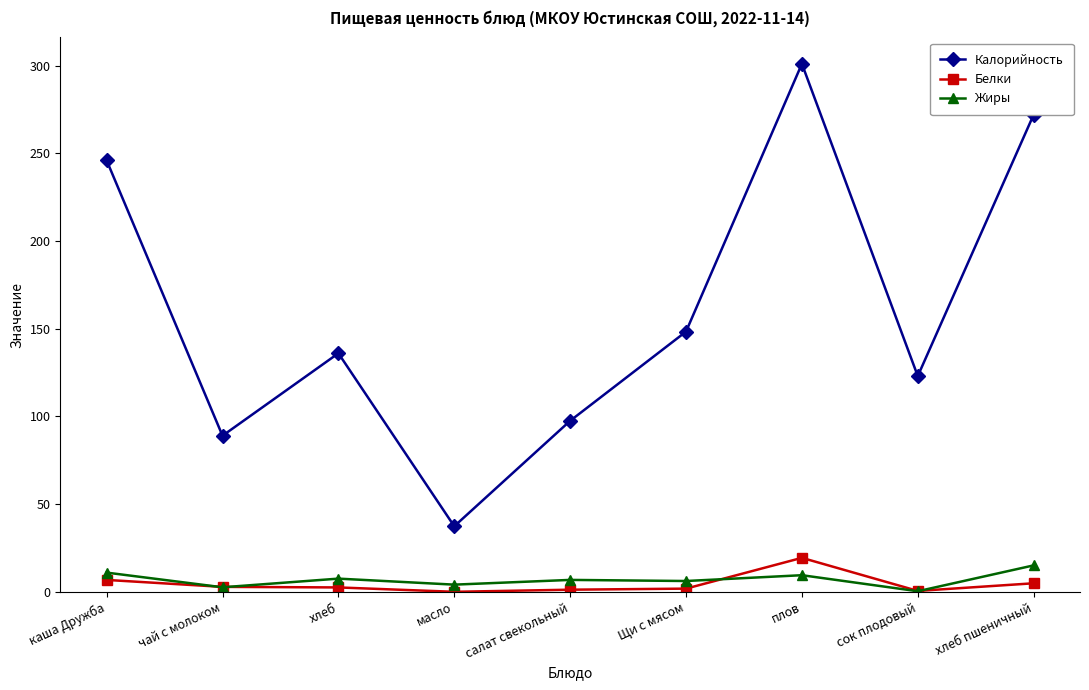

What is the sum of the Калорийность values at Щи с мясом and каша Дружба?

394.3